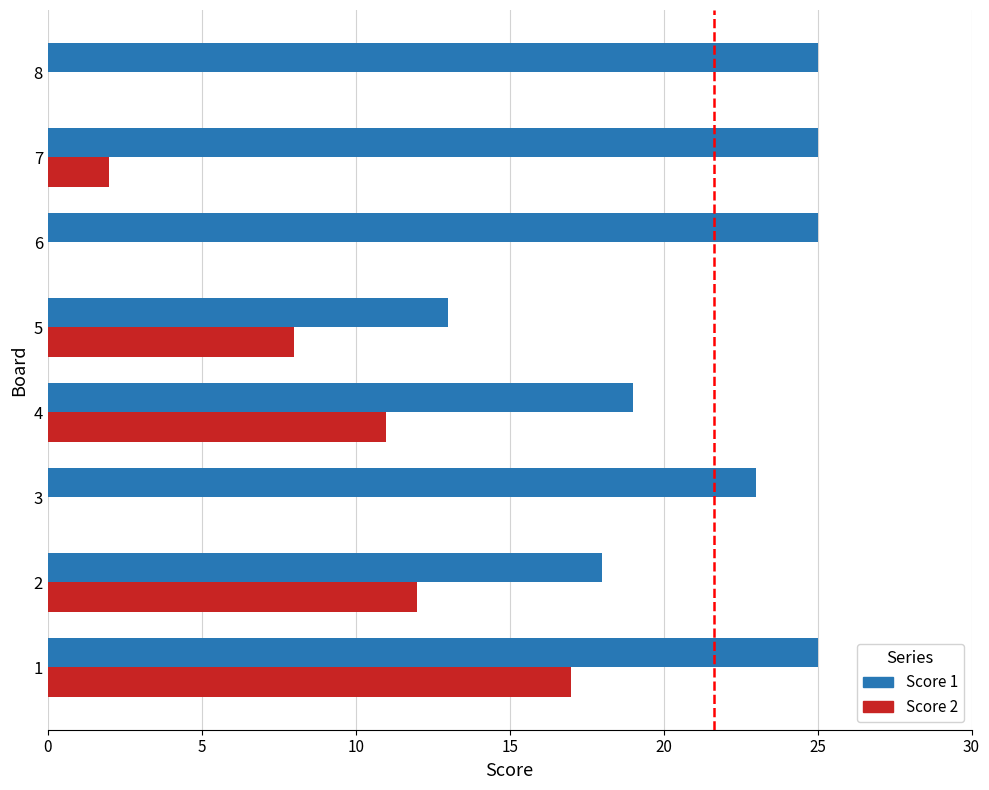

How many categories are shown in the chart?

8